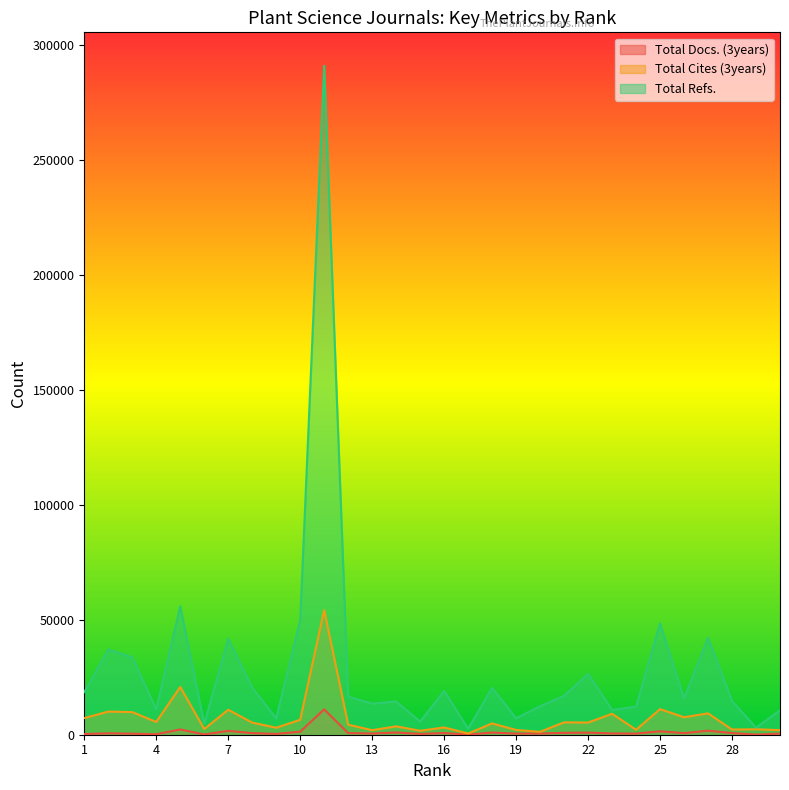

The Total Docs. (3years) series shows 1119 at 8. True or false?

False